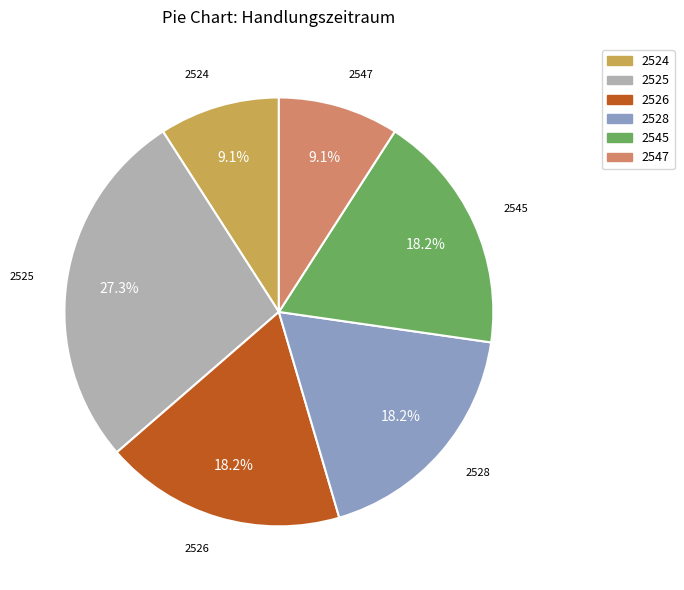

Is there any slice that represents more than half of the pie?

No